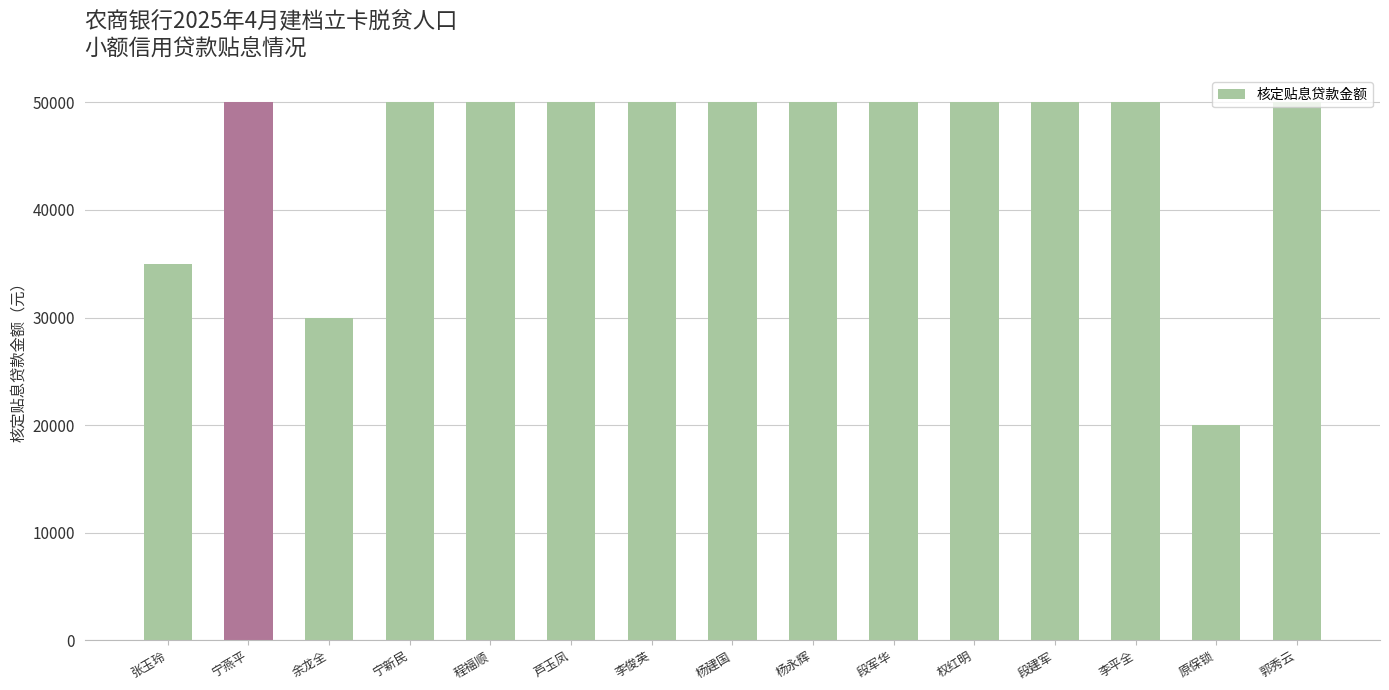

What is the ratio of the value at 程福顺 to the value at 张玉玲?

1.4